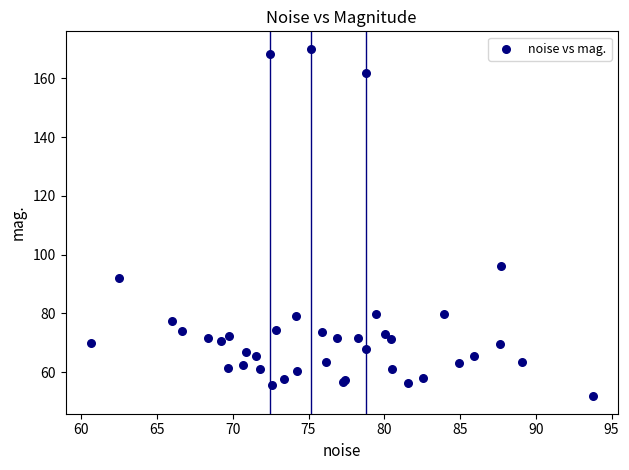

What Y value in the scatter plot is closest to 110?

96.3